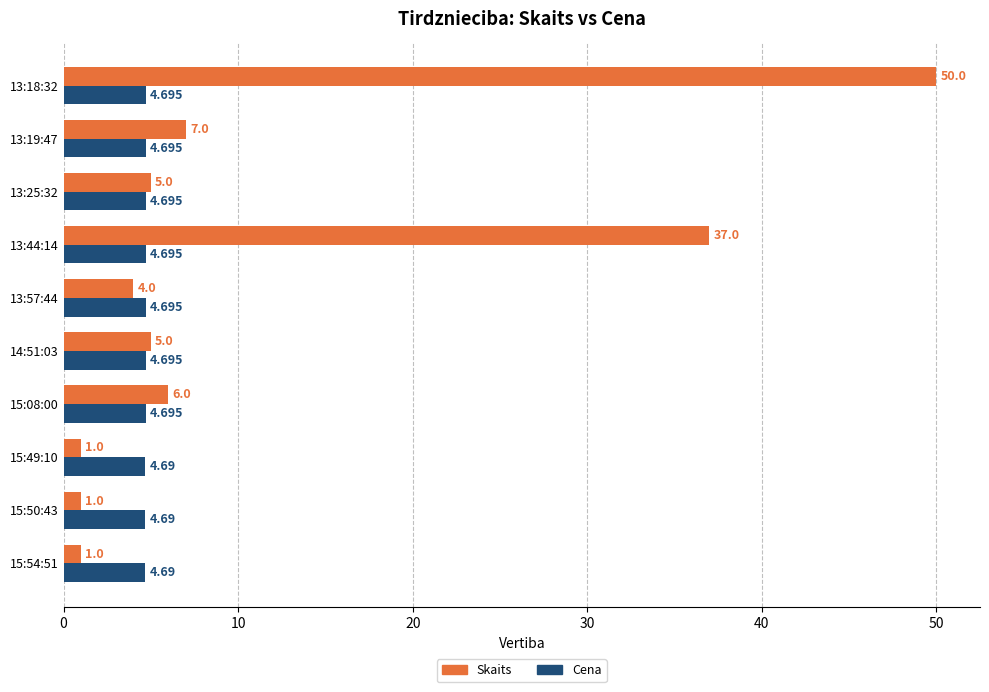

Rank the series by their average value, from lowest to highest.

Cena, Skaits